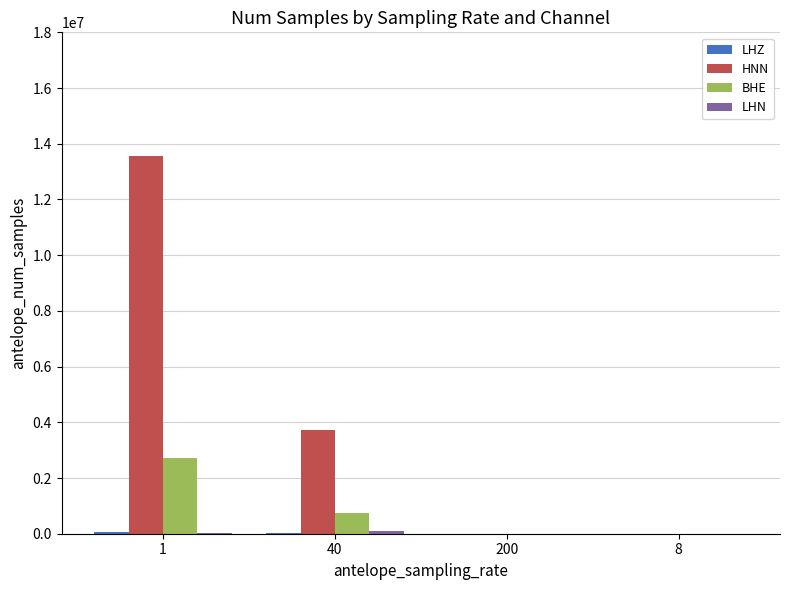

The value of BHE at 40 is 745868. True or false?

True